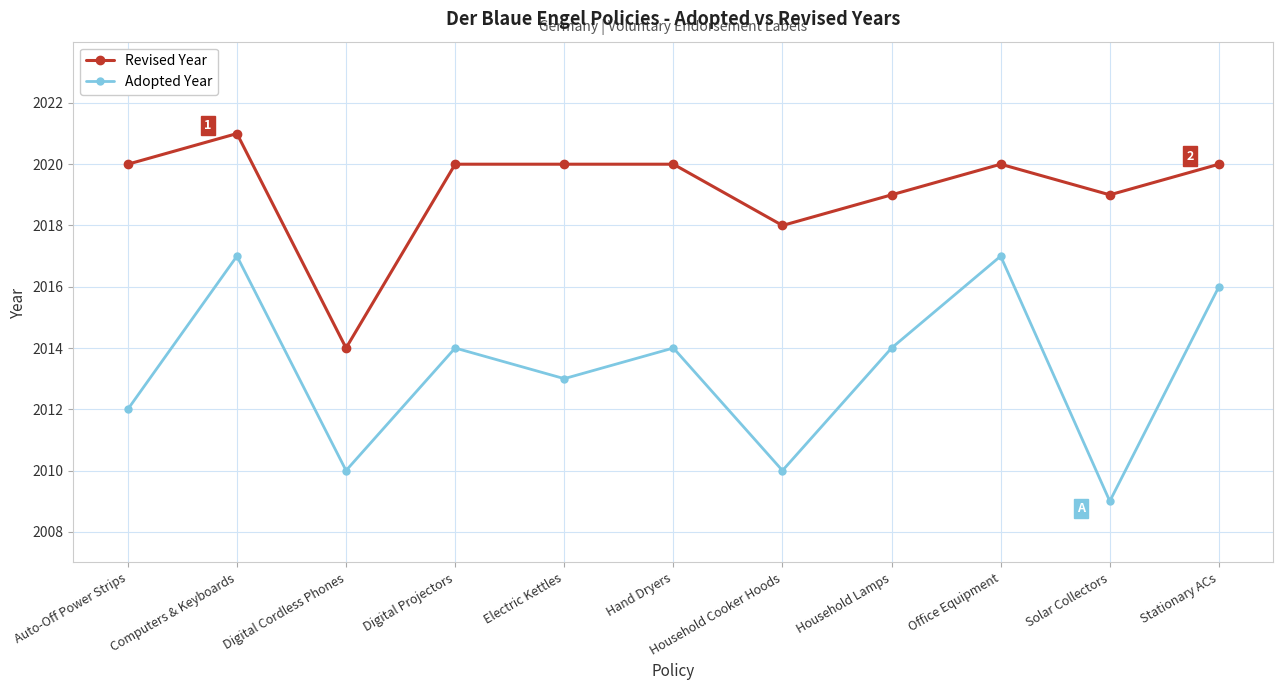

The Adopted Year series shows 892 at Stationary ACs. True or false?

False